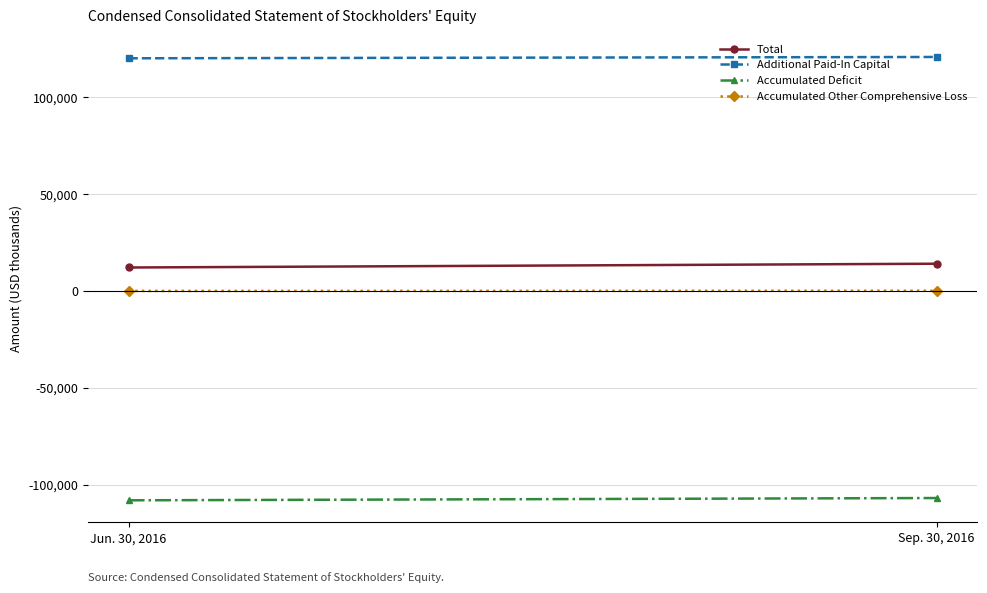

What value does the Accumulated Deficit series have at Sep. 30, 2016, to the nearest 10?

-106900